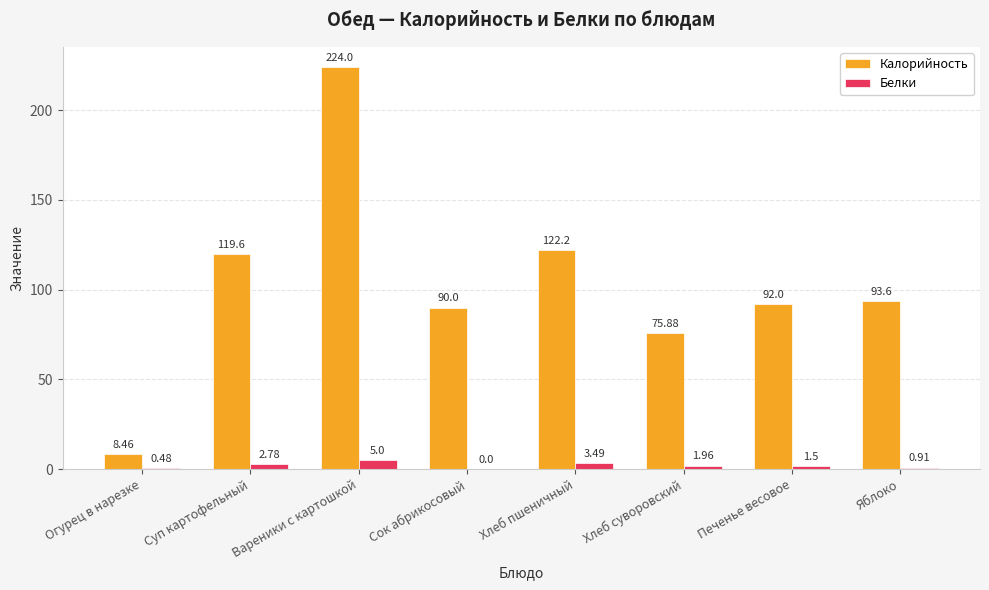

Which series has the largest total across all categories?

Калорийность